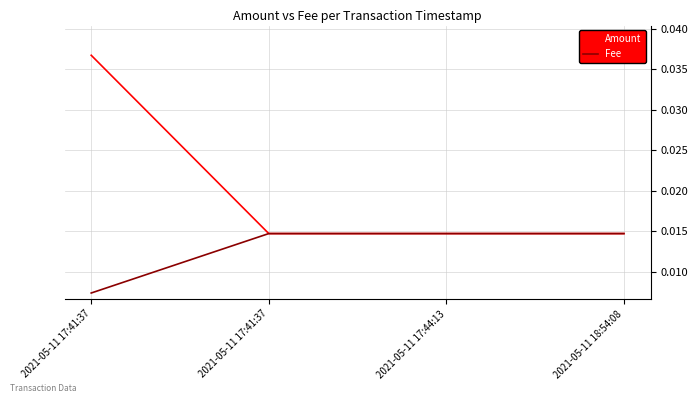

Which series changed the most between 2021-05-11 17:41:37 and 2021-05-11 18:54:08?

Amount